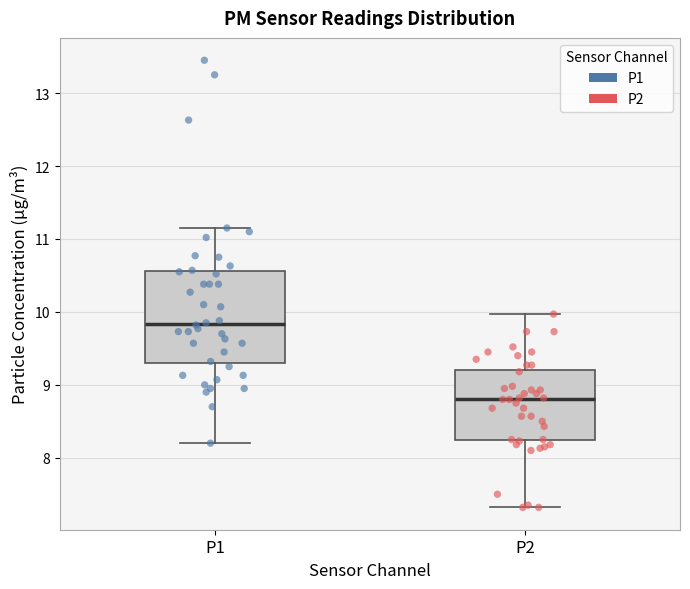

Which box is the tallest, from its lower edge to its upper edge?

P1